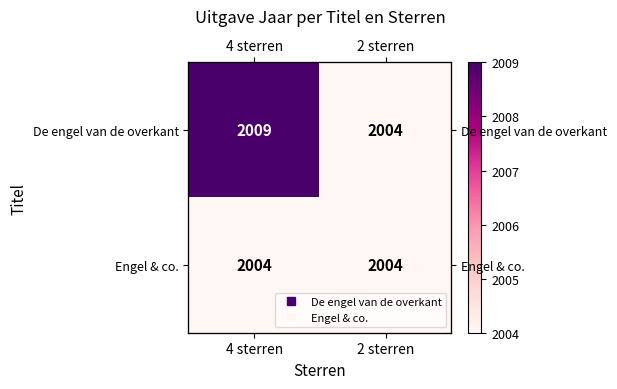

What is the maximum value shown in the chart?

2009